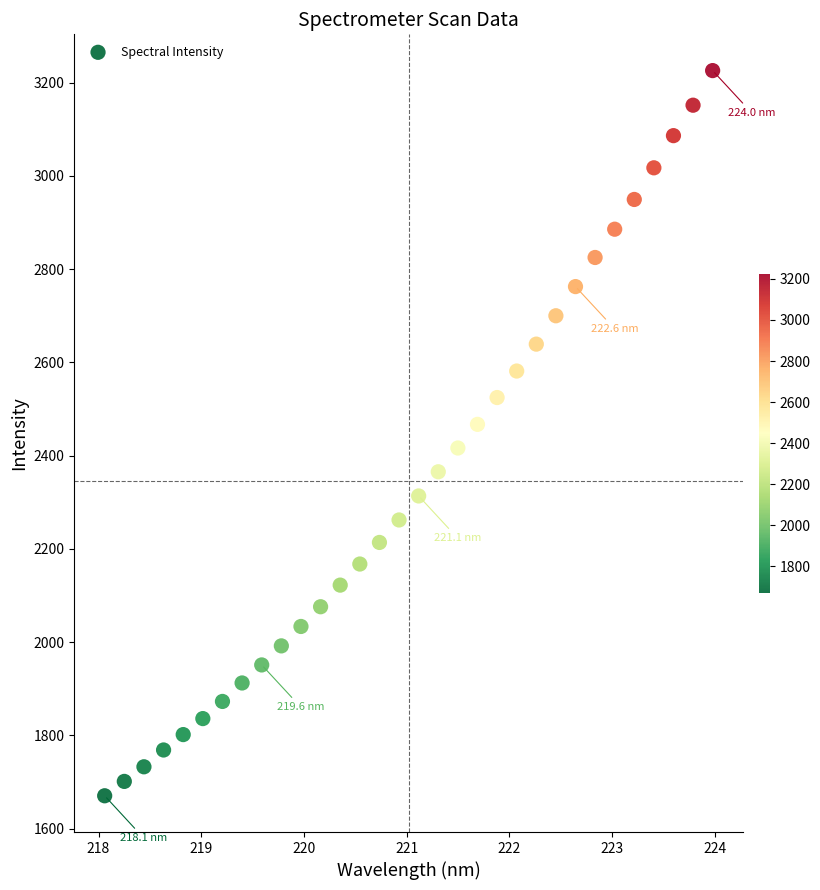

What is the range of X values (max minus min)?

5.9